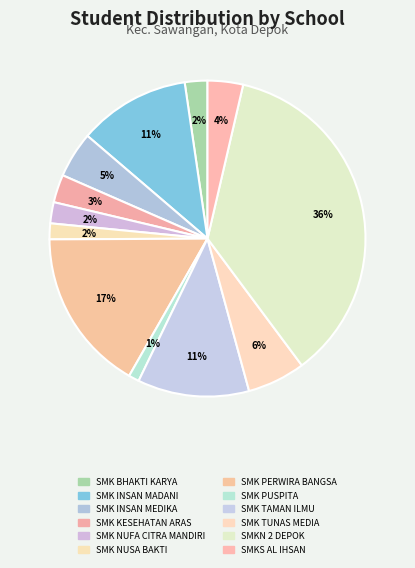

What is the change in value from SMK INSAN MEDIKA to SMKS AL IHSAN?

-14